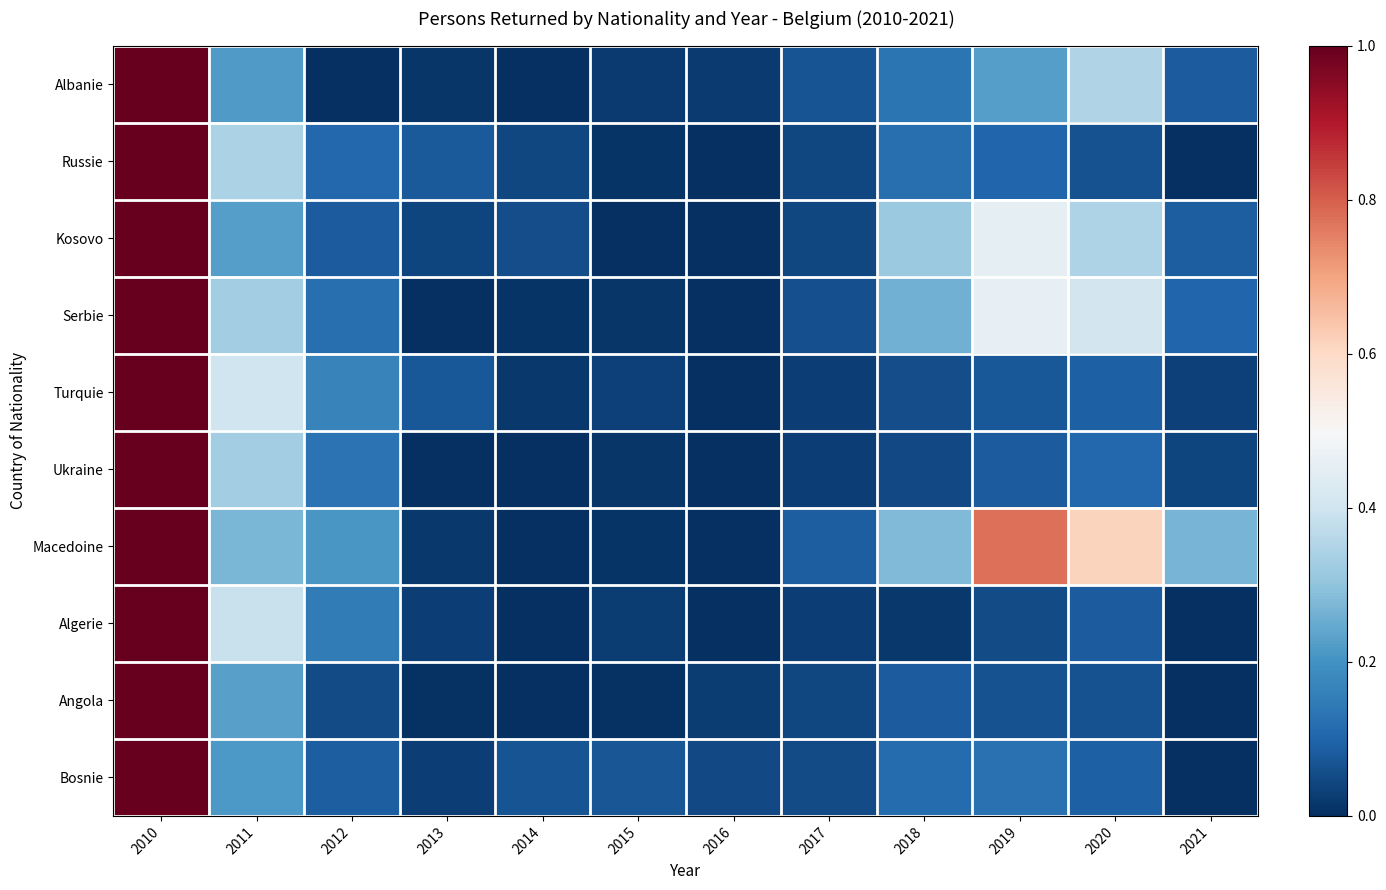

What is the greatest value displayed?

1.0